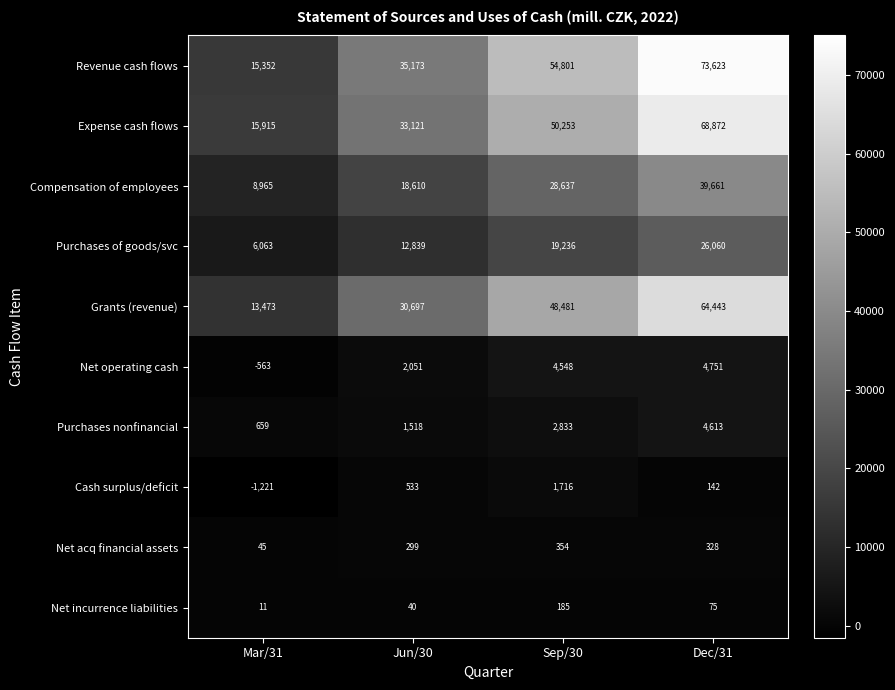

What is the greatest value displayed?

73623